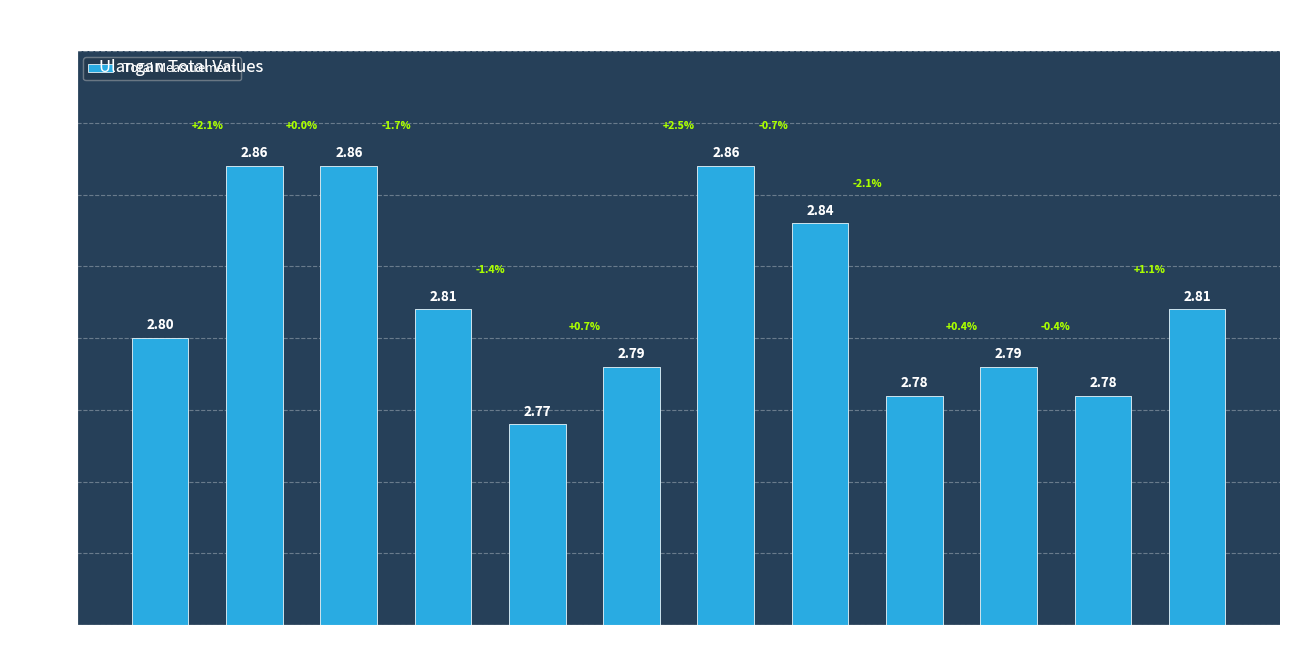

What is the ratio of the value at A2T2 to the value at A1T2?

1.0